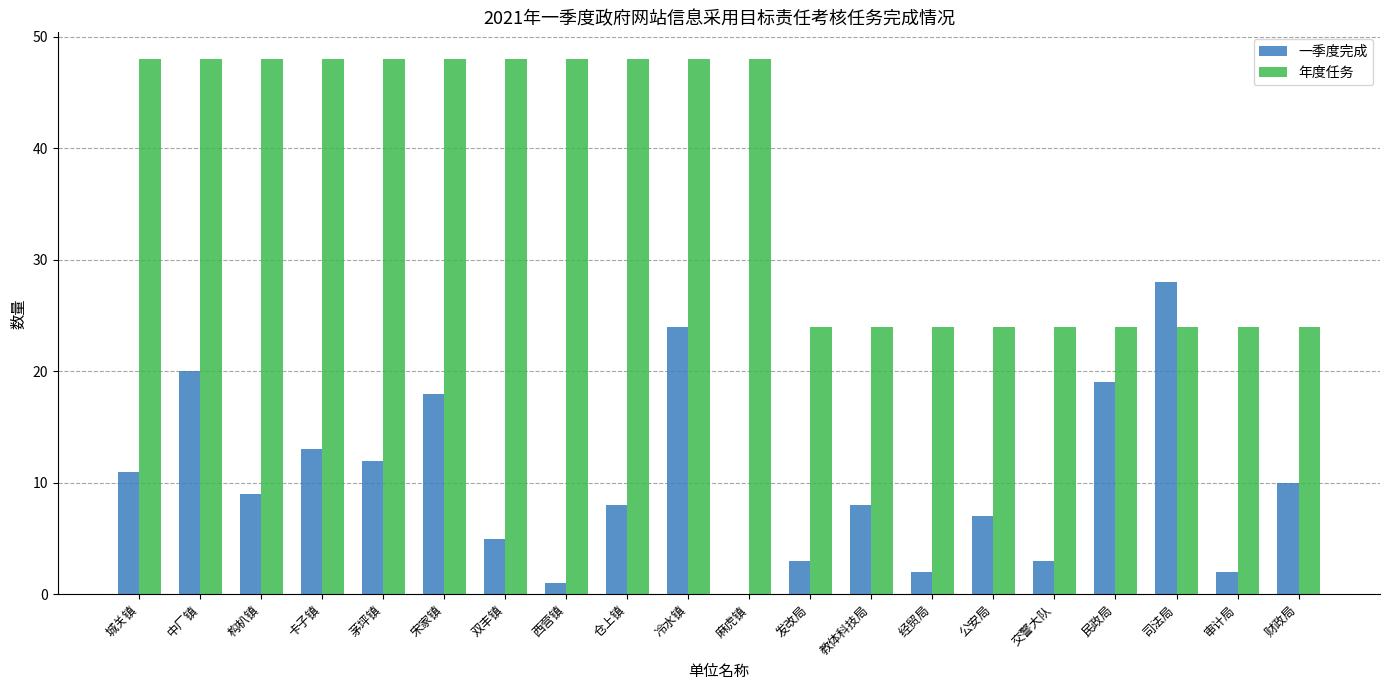

Is the value of 年度任务 at 双丰镇 greater than the value of 一季度完成 at 茅坪镇?

Yes